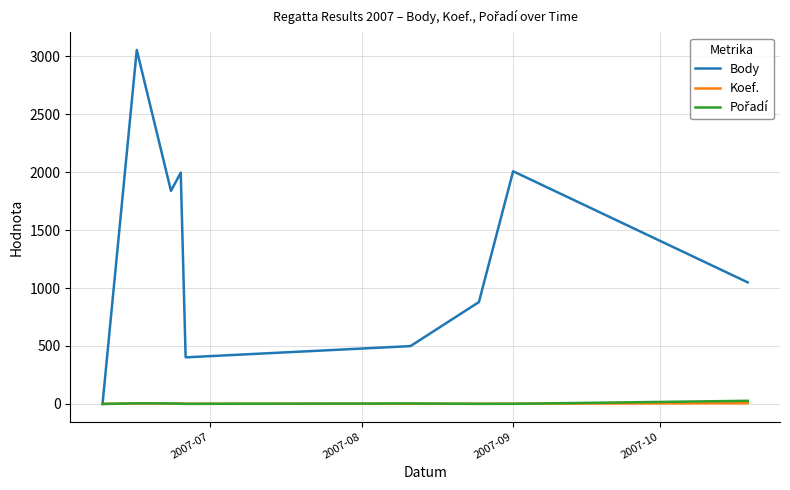

Which series has the widest spread of values?

Body